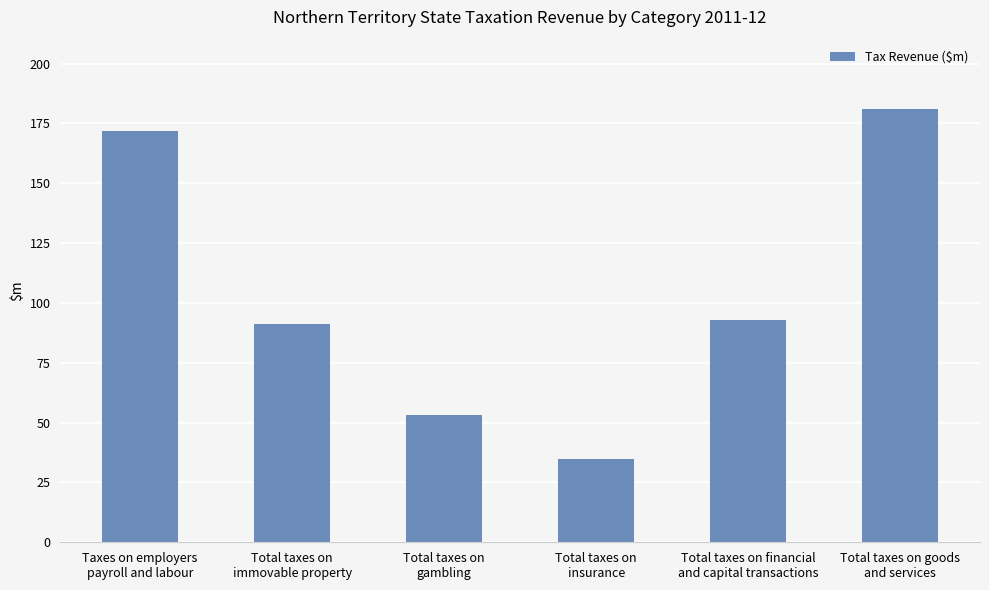

What is the difference between the values at Total taxes on
gambling and Total taxes on
insurance?

18